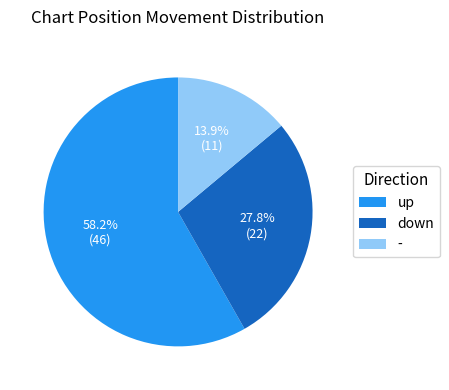

What is the ratio of the value at down to the value at -?

2.0